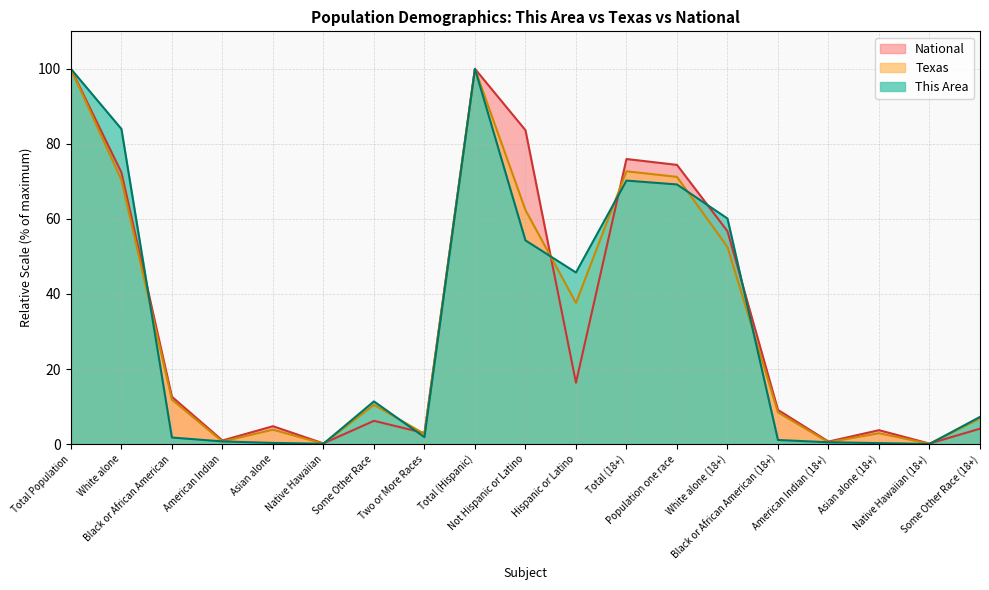

What are all the series names shown in the legend?

National, Texas, This Area